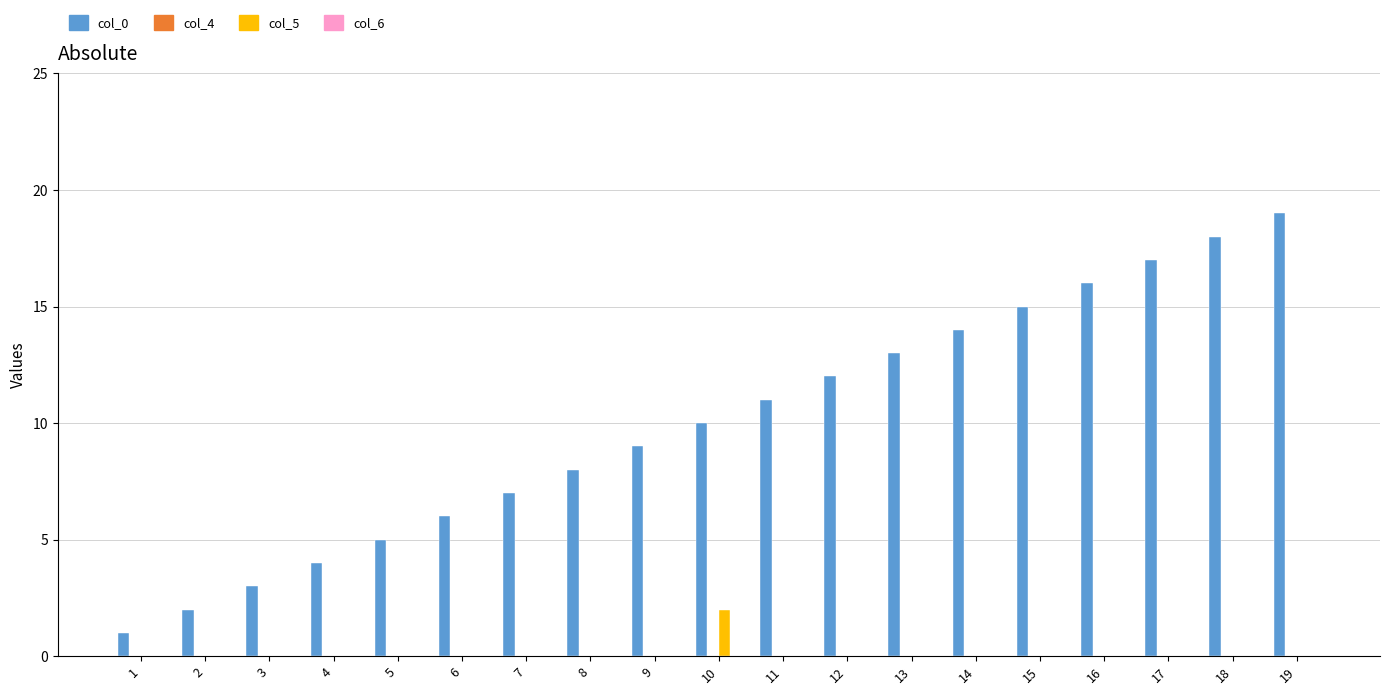

Does the chart contain stacked bars?

No